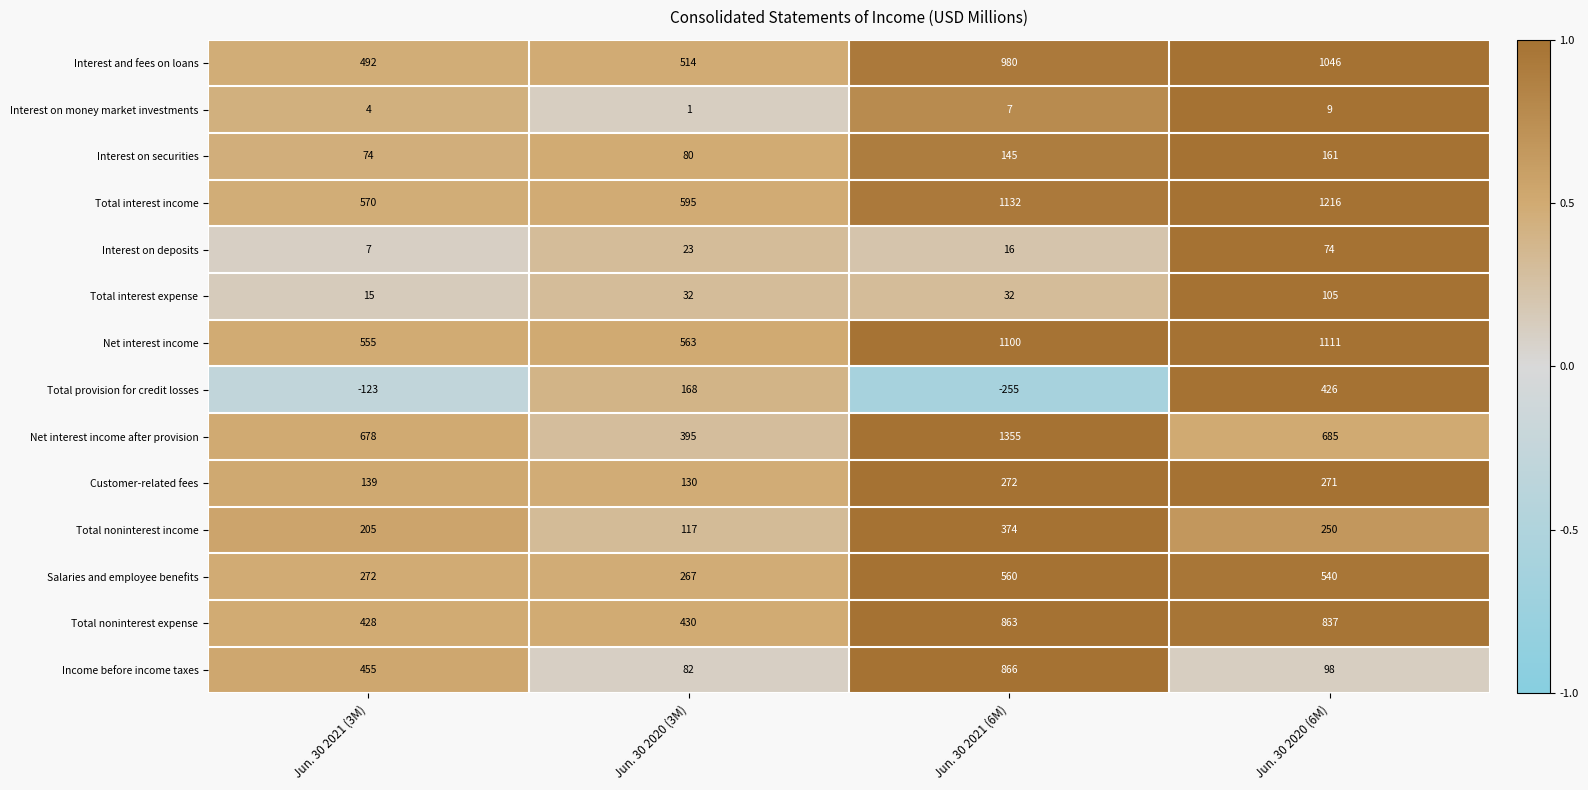

At how many categories does at least one series exceed 0?

4